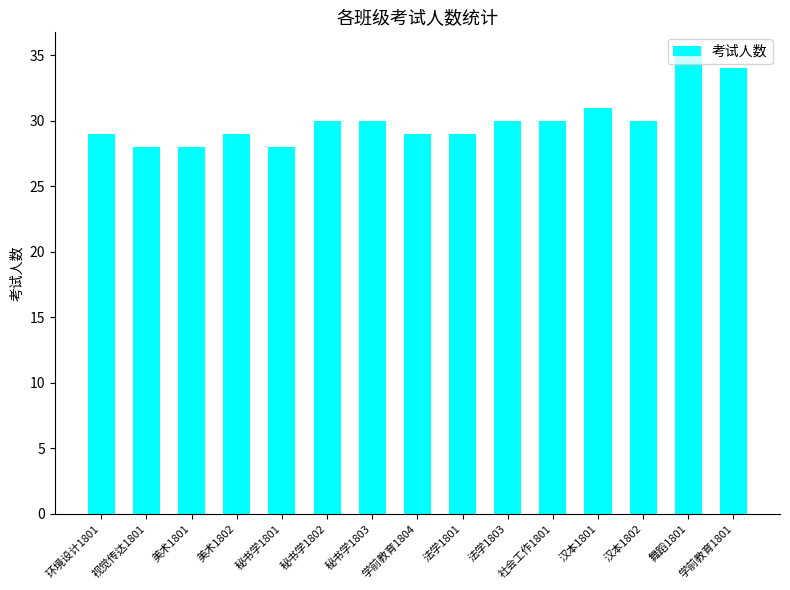

What is the difference between the second highest and minimum values?

6